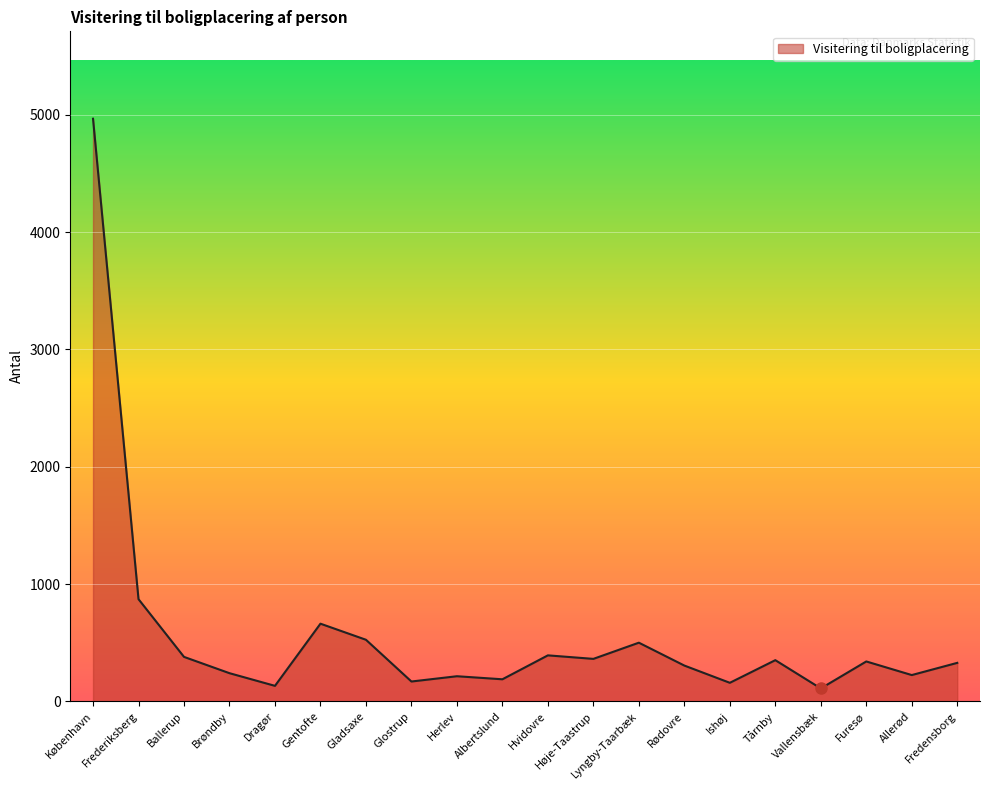

At which label is the value closest to 2538?

Frederiksberg